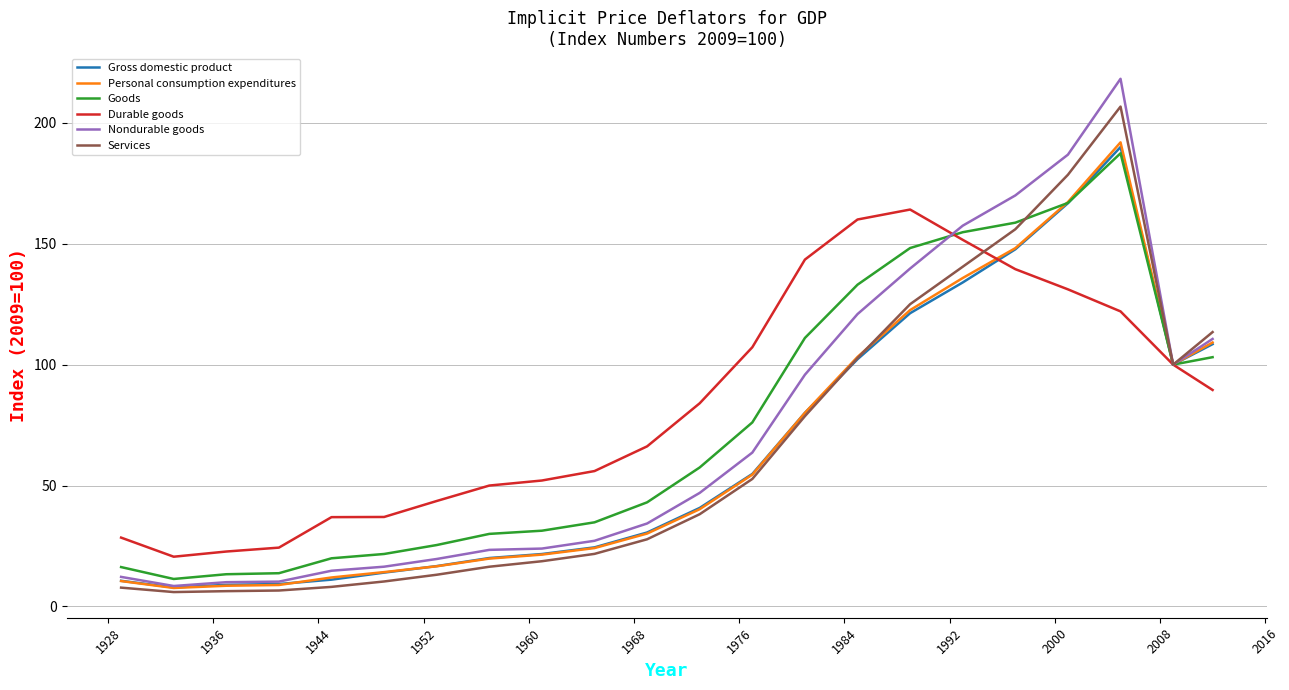

Which series has the widest spread of values?

Nondurable goods